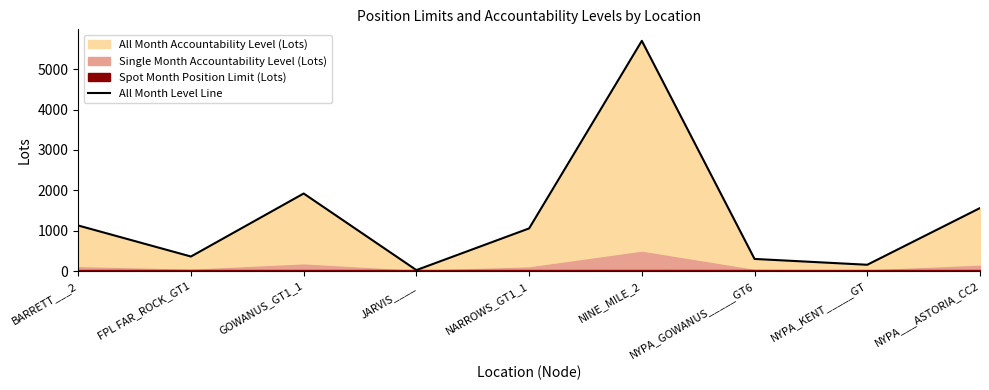

List the labels in order of value, largest first.

NINE_MILE_2, GOWANUS_GT1_1, NYPA___ASTORIA_CC2, BARRETT___2, NARROWS_GT1_1, FPL FAR_ROCK_GT1, NYPA_GOWANUS_____GT6, NYPA_KENT_____GT, JARVIS____